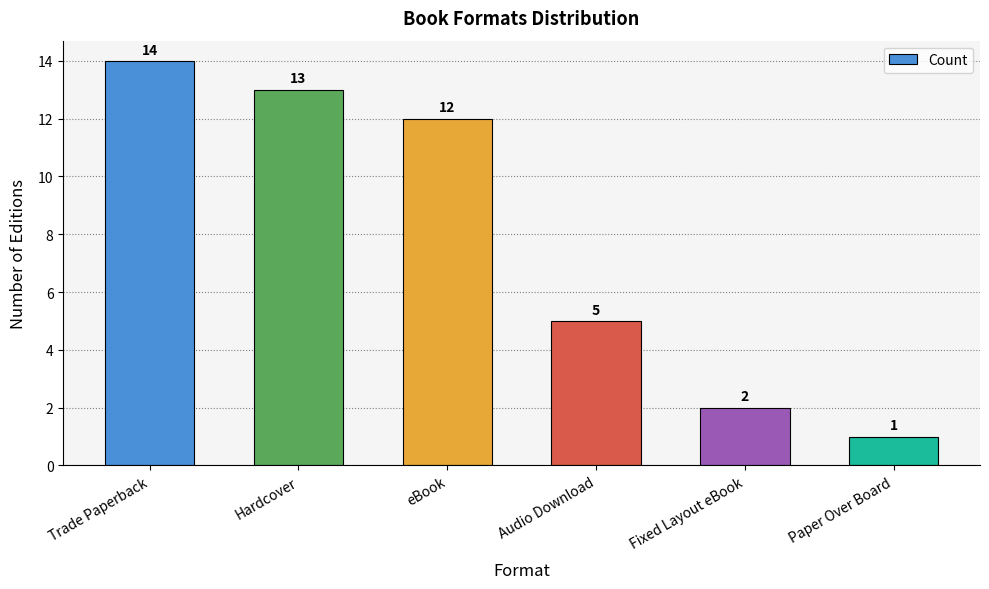

What is the label of the 2nd bar from the right?

Fixed Layout eBook